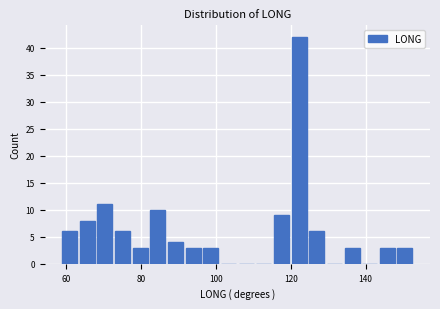

Read against the x-axis, roughly where is the centre of the tallest bar?

122